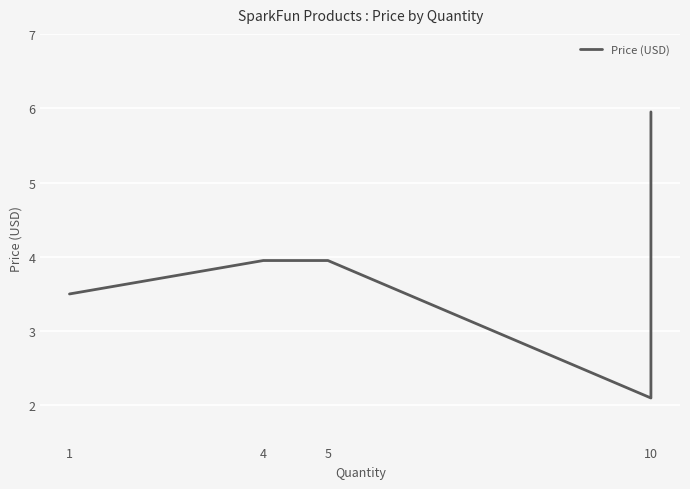

At which category does the chart reach its minimum across all series?

10